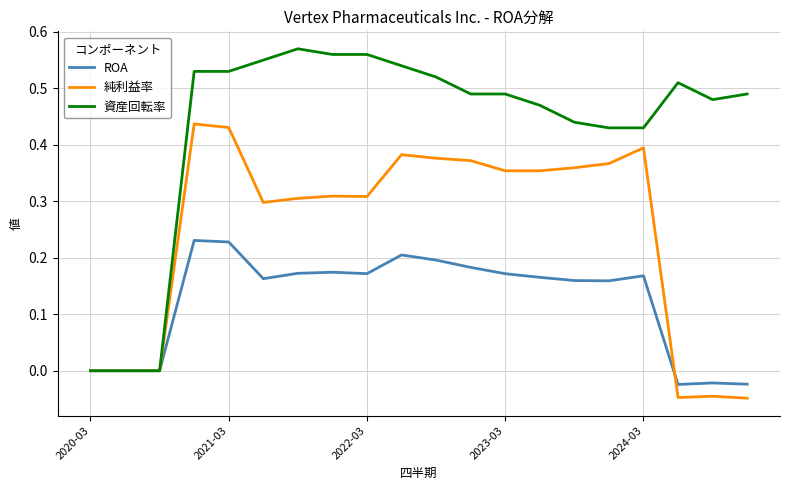

Which series has the largest range (max minus min)?

資産回転率